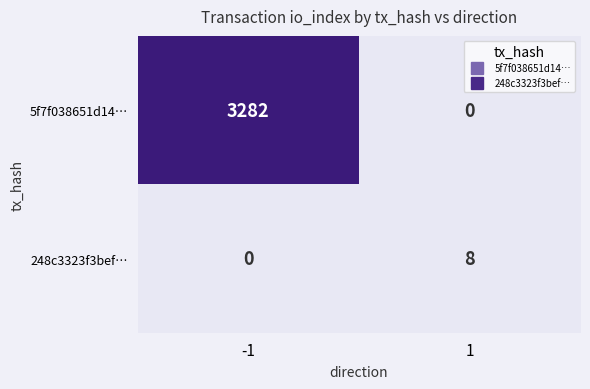

Is it true that 5f7f038651d14… equals 1072 at -1?

False